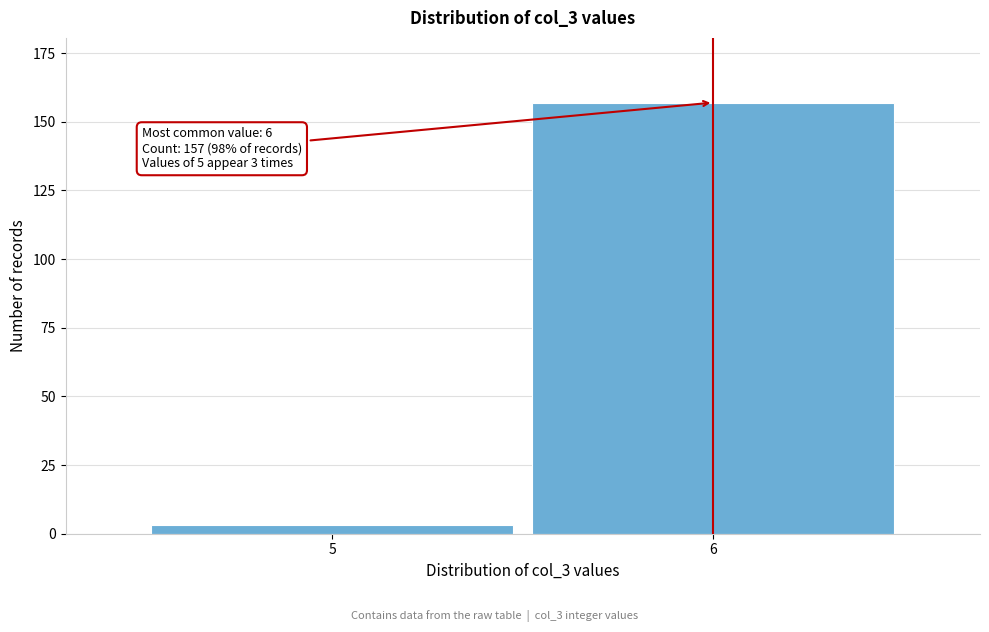

Reading left to right, what are all the values shown in this chart?

3	157